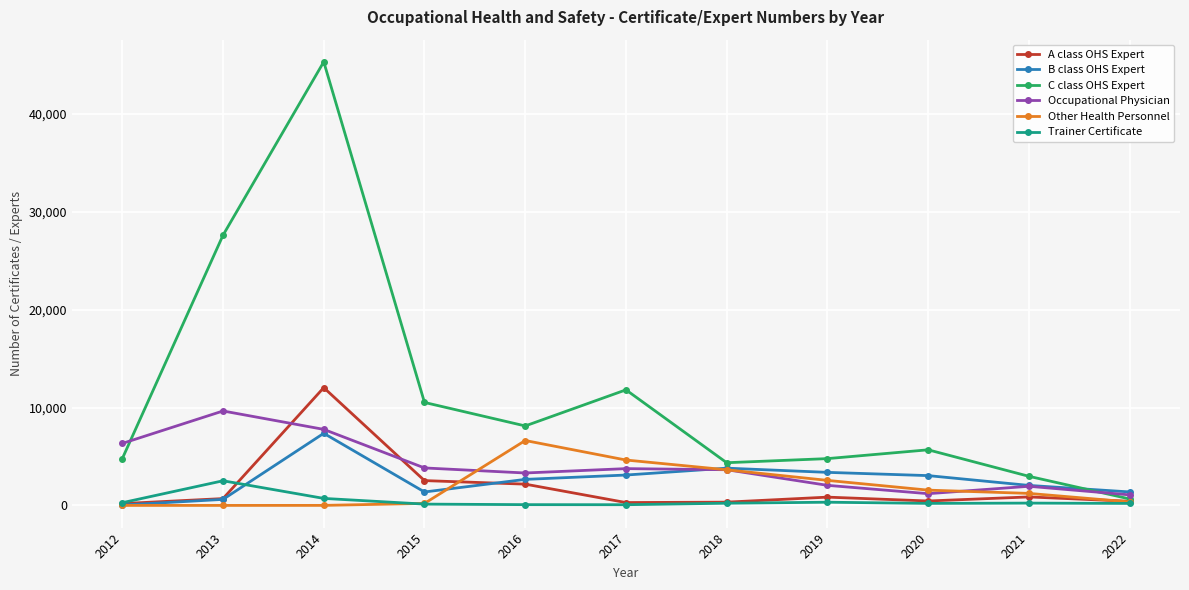

What is the difference between the maximum and second lowest values in the Trainer Certificate series?

2441